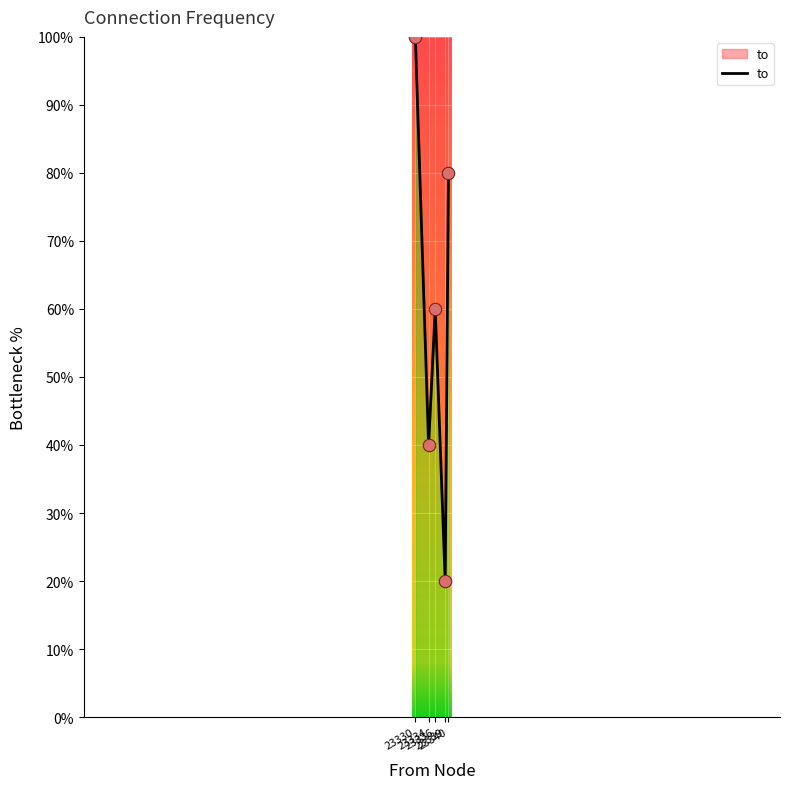

Approximately how many times larger is the value at 23339 compared to 23330?

0.2